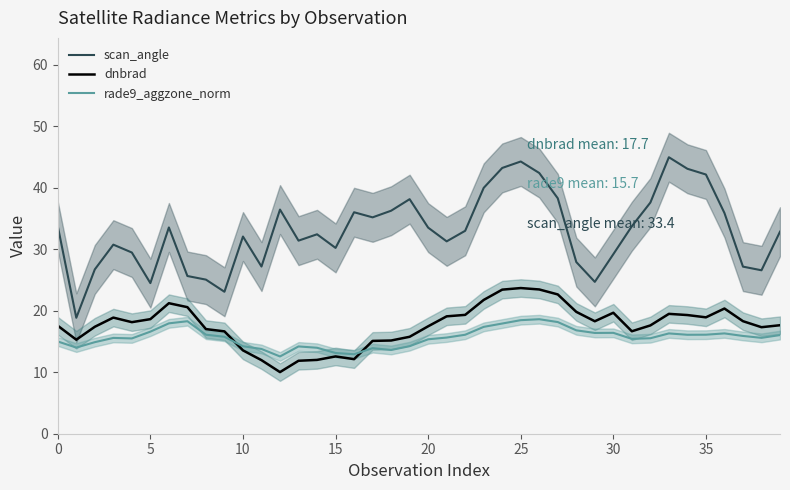

What is the sum of all rade9_aggzone_norm values?

627.1